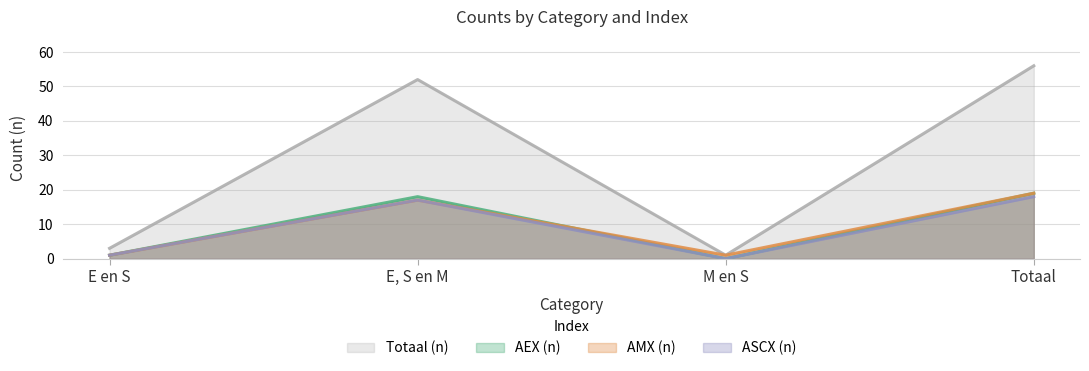

Which series has the widest spread of values?

Totaal (n)